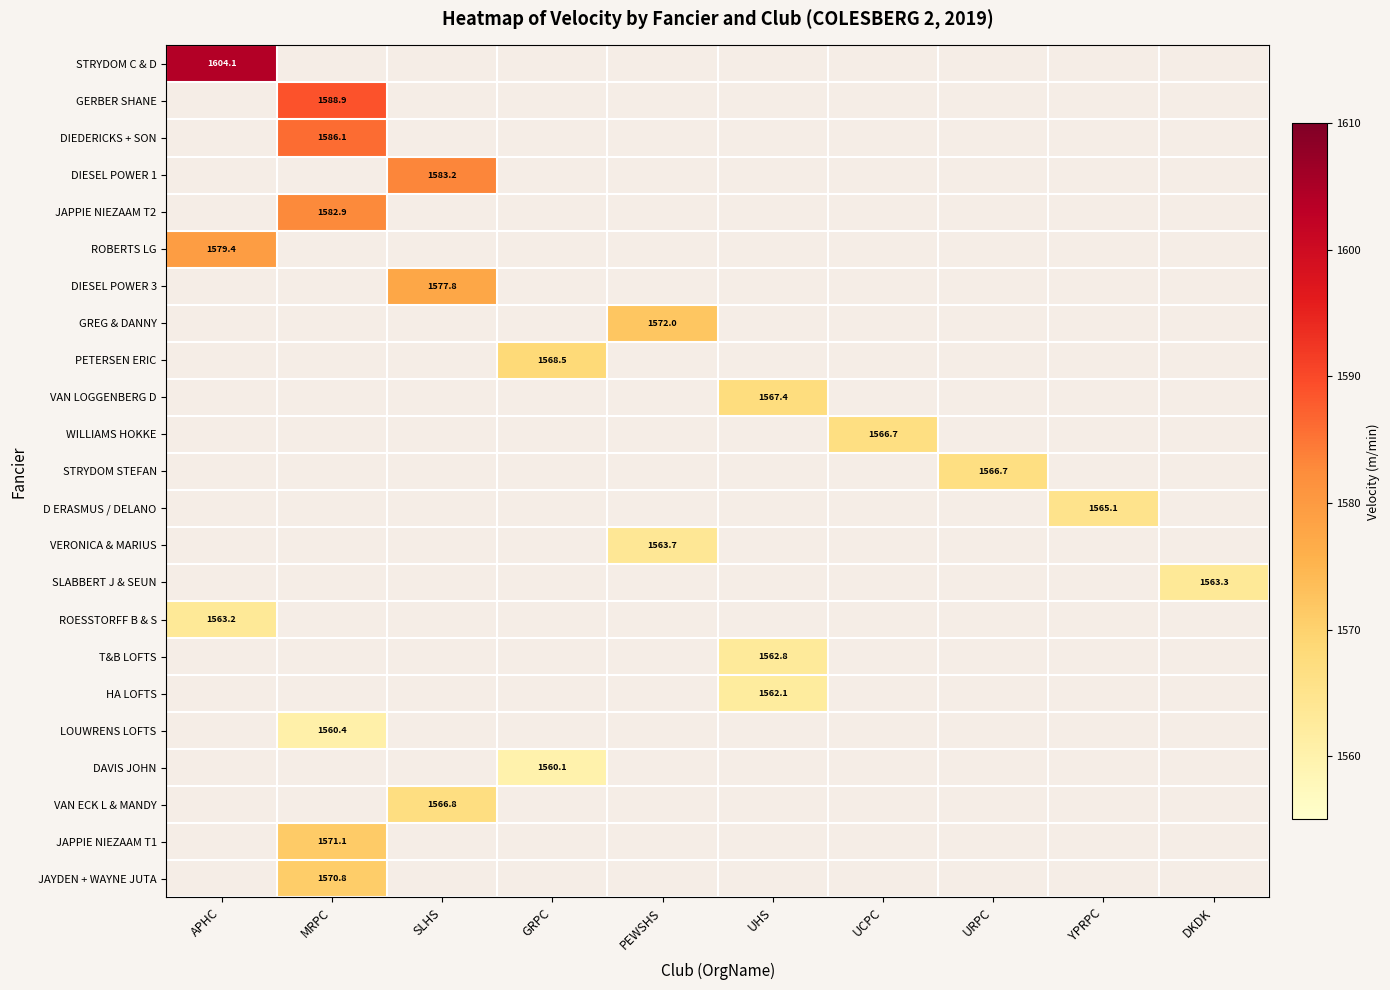

Which label corresponds to the smallest value in the chart?

GRPC